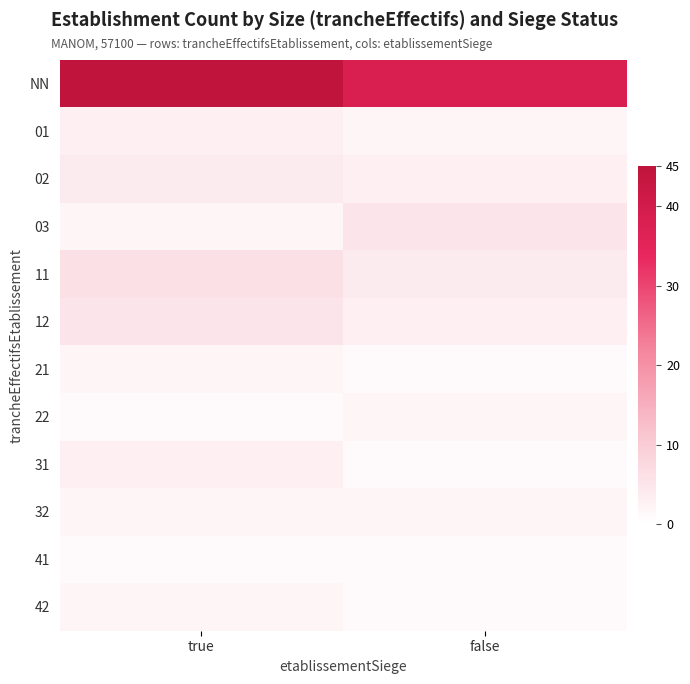

Reading left to right, extract all data points from this chart.

NN: true=45	false=38
01: true=3	false=2
02: true=4	false=3
03: true=2	false=5
11: true=6	false=4
12: true=5	false=3
21: true=2	false=1
22: true=1	false=2
31: true=3	false=1
32: true=2	false=2
41: true=1	false=1
42: true=2	false=1